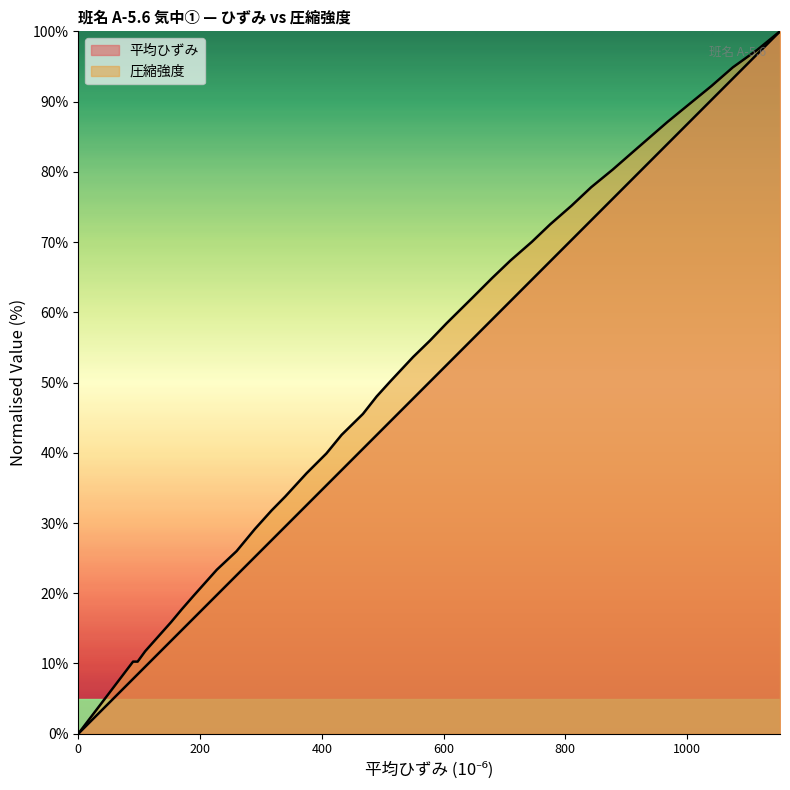

At 317.5, list the series in order from largest to smallest.

圧縮強度, 平均ひずみ